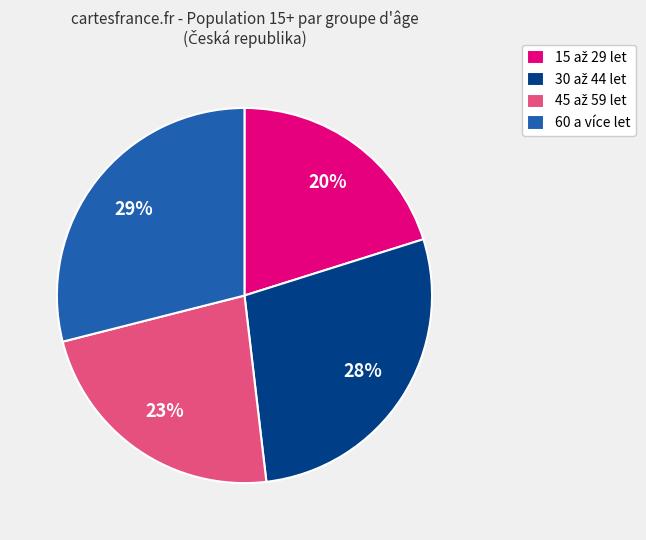

To the nearest percent, what portion does 60 a více let represent?

29%